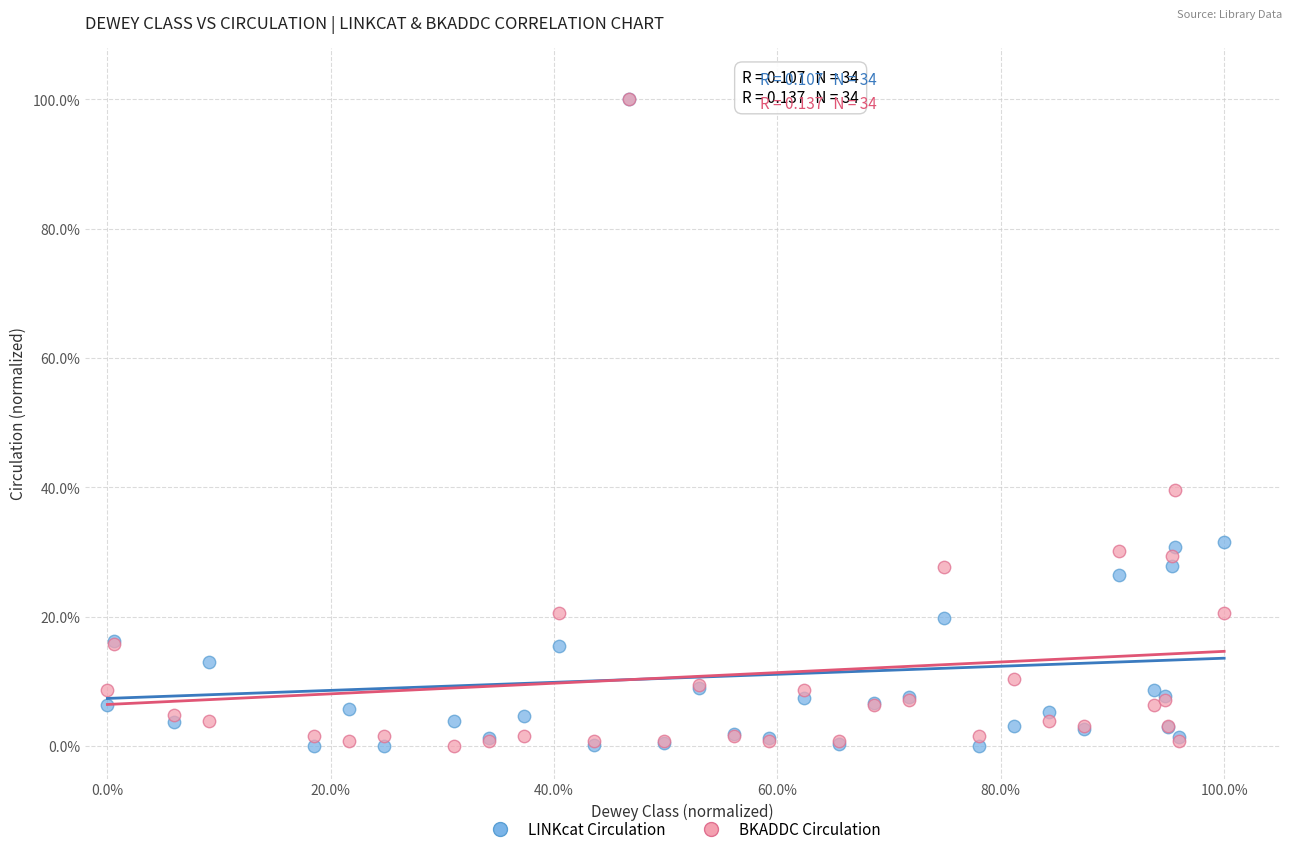

What are all the series names shown in the legend?

LINKcat Circulation, BKADDC Circulation